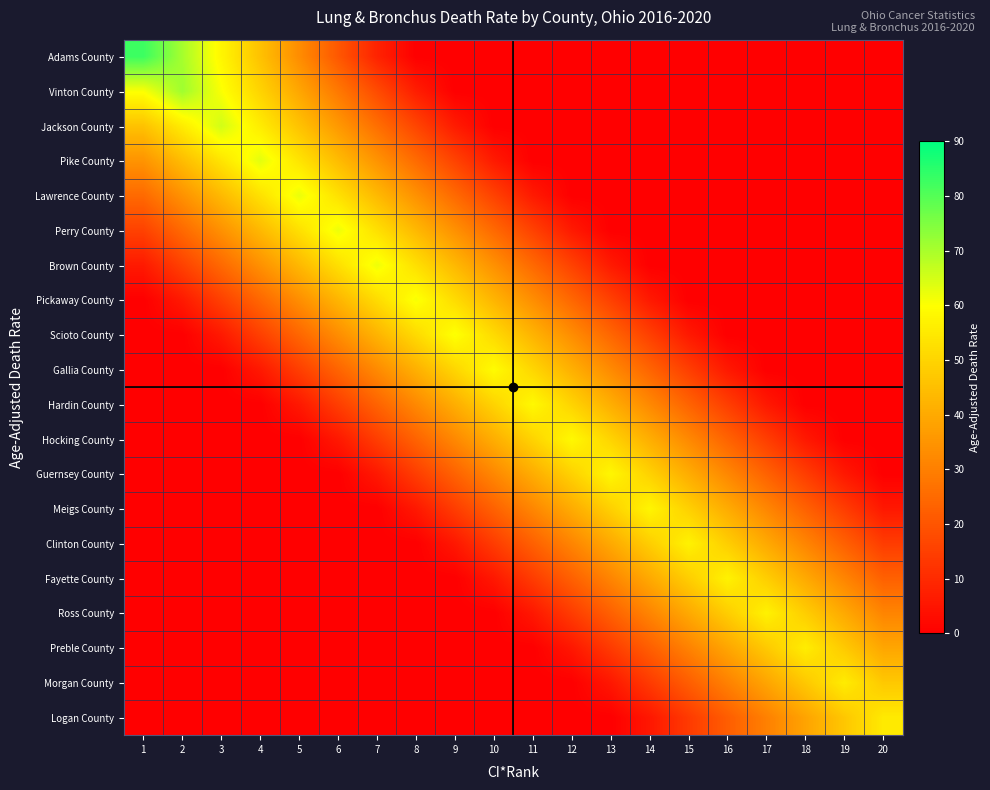

What is the greatest value displayed?

82.9